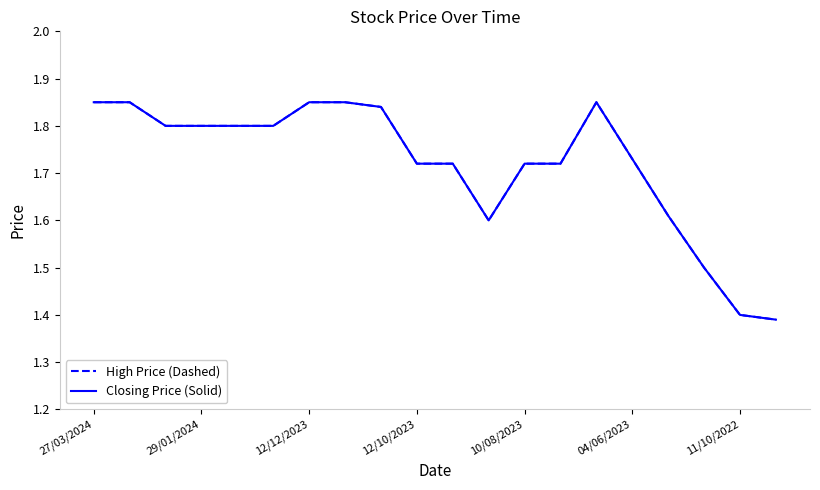

Does the chart display data point markers on the line(s)?

No